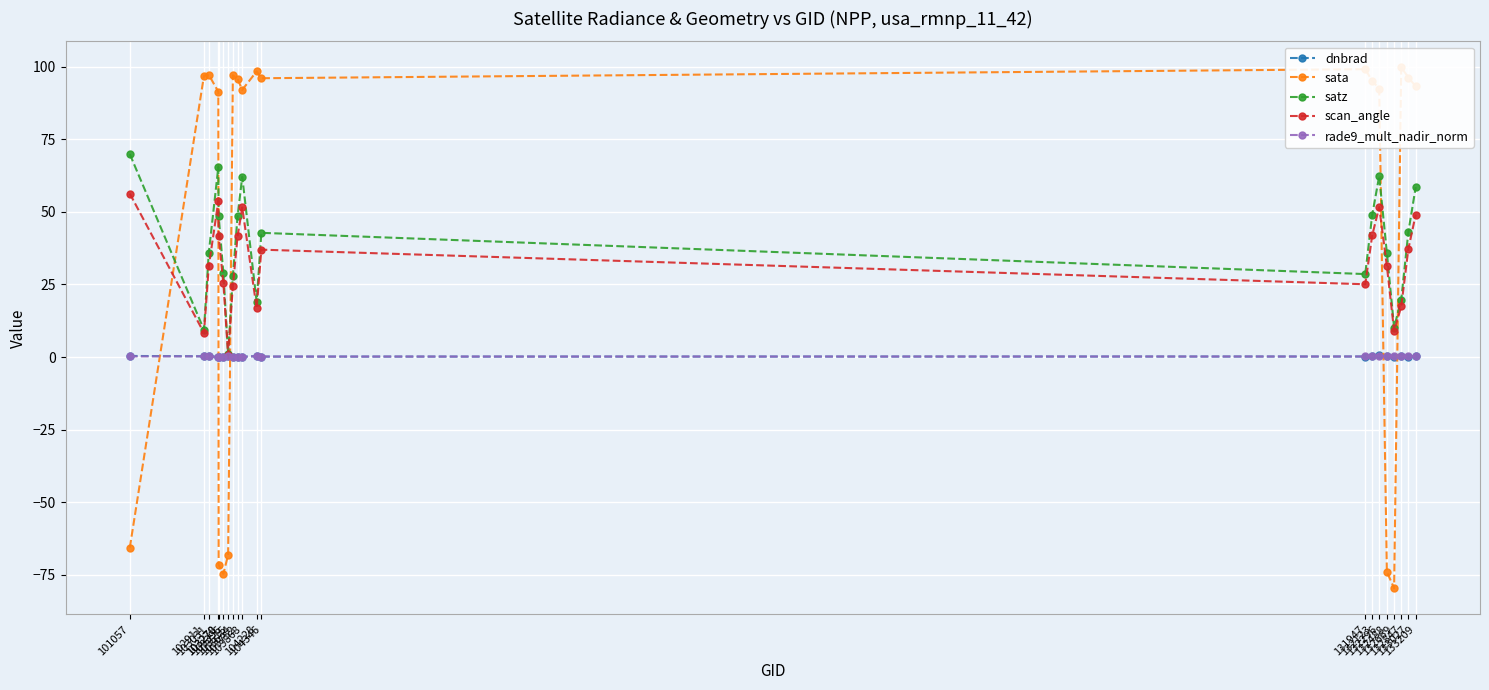

How many interior local peaks does the satz series have?

4